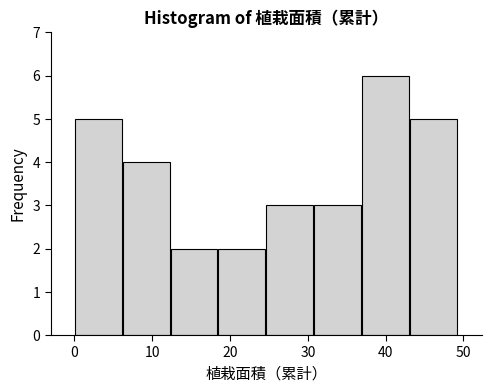

Reading left to right, list every bar in this chart as the range it spans on the x-axis followed by its height. Neither the bar edges nor the heights are printed on the chart, so give them approximately, as read against the axes.

0 to 6: 5
6 to 12: 4
12 to 19: 2
19 to 25: 2
25 to 31: 3
31 to 37: 3
37 to 43: 6
43 to 49: 5